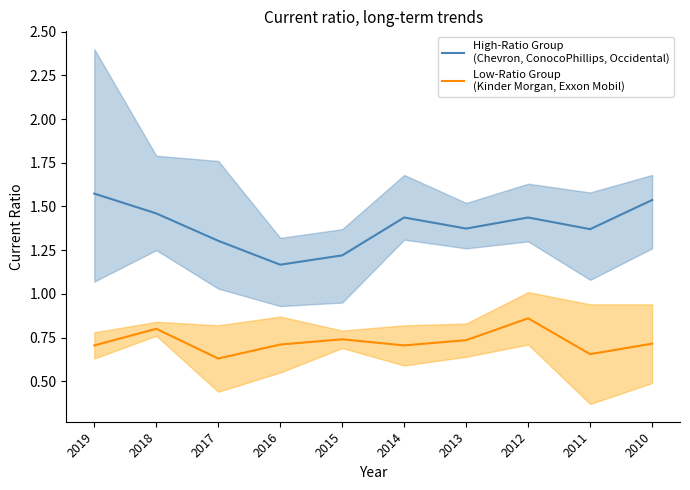

What value does the High-Ratio Group
(Chevron, ConocoPhillips, Occidental) series have at 2013?

1.4